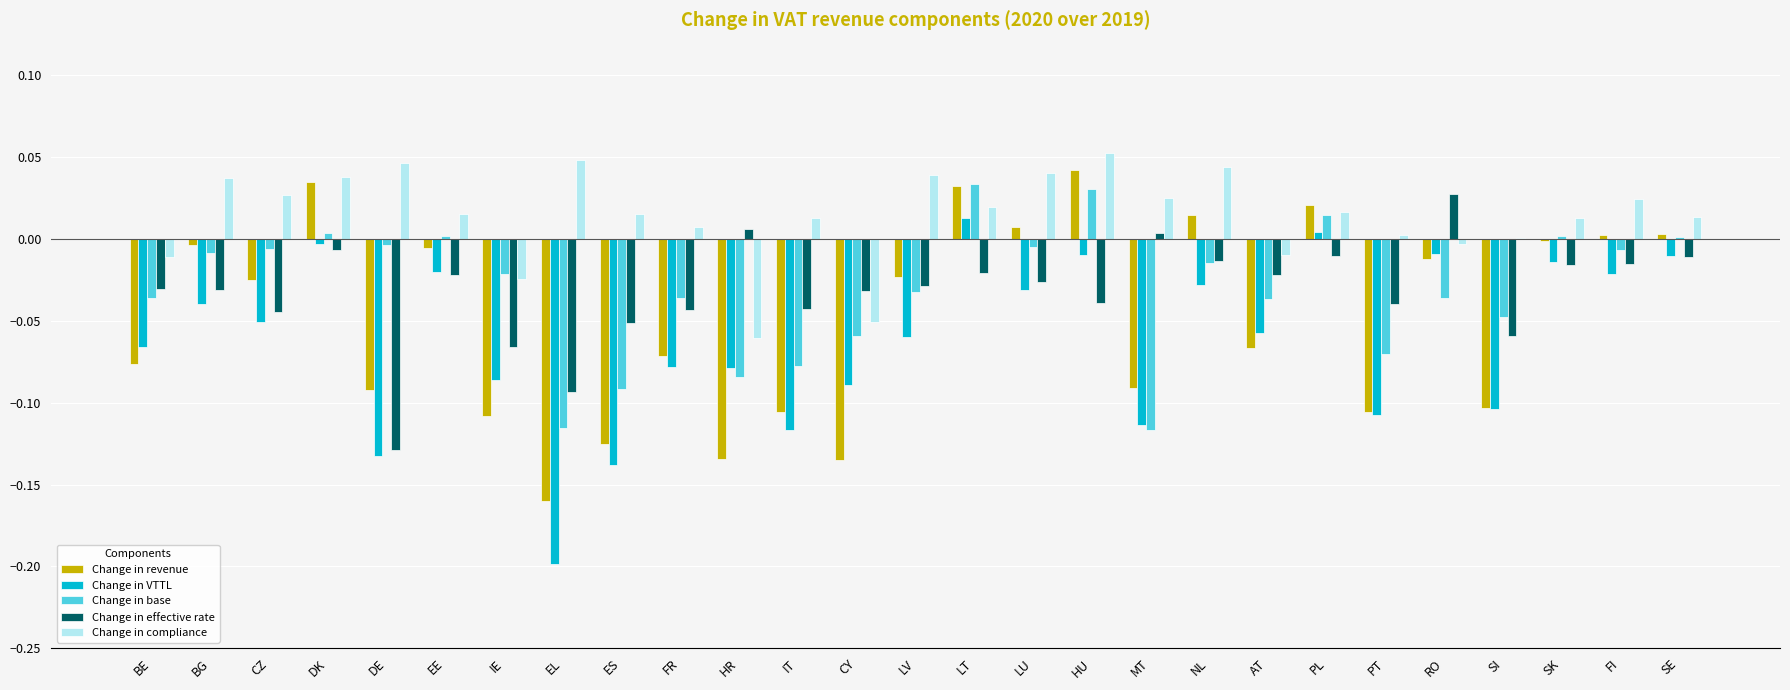

Which series has the largest total across all categories?

Change in compliance